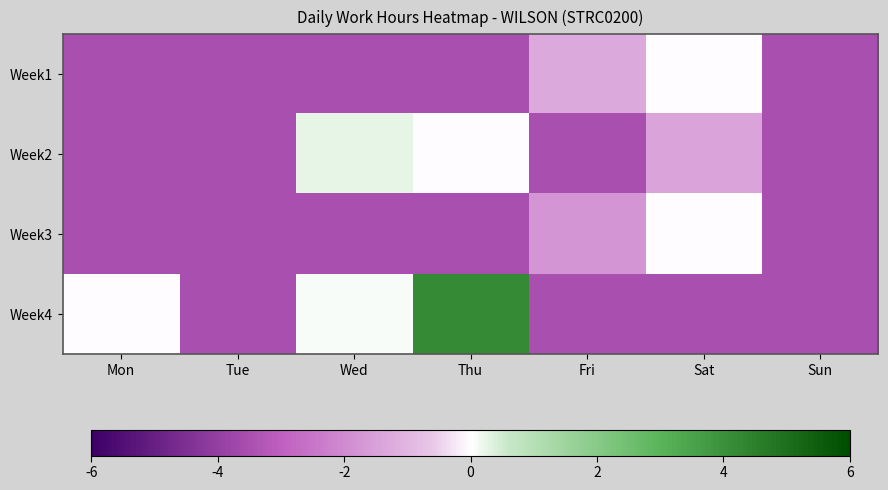

Reading left to right, extract all data points from this chart.

Week1: Mon=-3.5	Tue=-3.5	Wed=-3.5	Thu=-3.5	Fri=-1.3	Sat=-0.0	Sun=-3.5
Week2: Mon=-3.5	Tue=-3.5	Wed=0.3	Thu=-0.0	Fri=-3.5	Sat=-1.4	Sun=-3.5
Week3: Mon=-3.5	Tue=-3.5	Wed=-3.5	Thu=-3.5	Fri=-1.8	Sat=-0.0	Sun=-3.5
Week4: Mon=-0.0	Tue=-3.5	Wed=0.1	Thu=4.2	Fri=-3.5	Sat=-3.5	Sun=-3.5